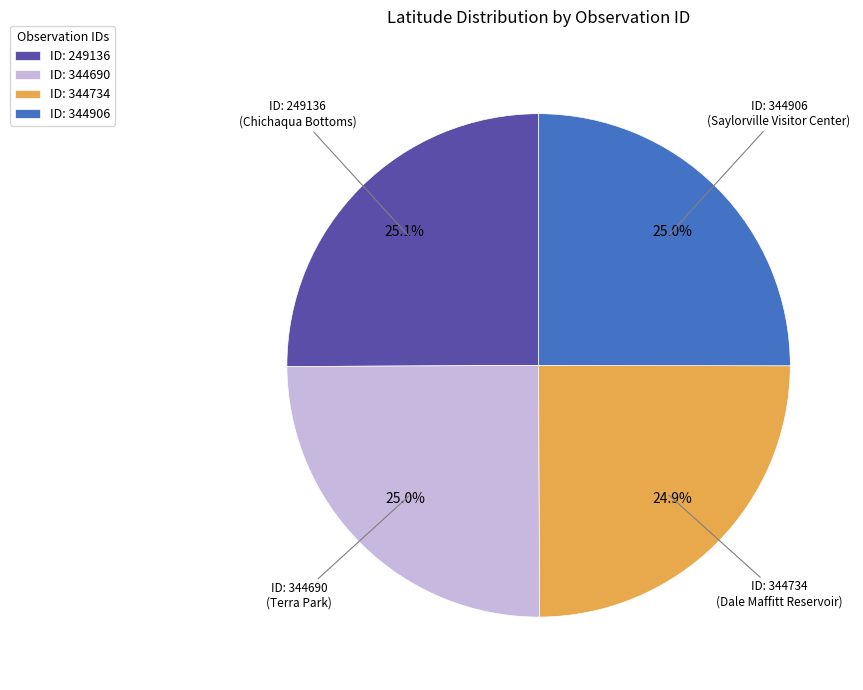

Does any single category account for the majority?

No